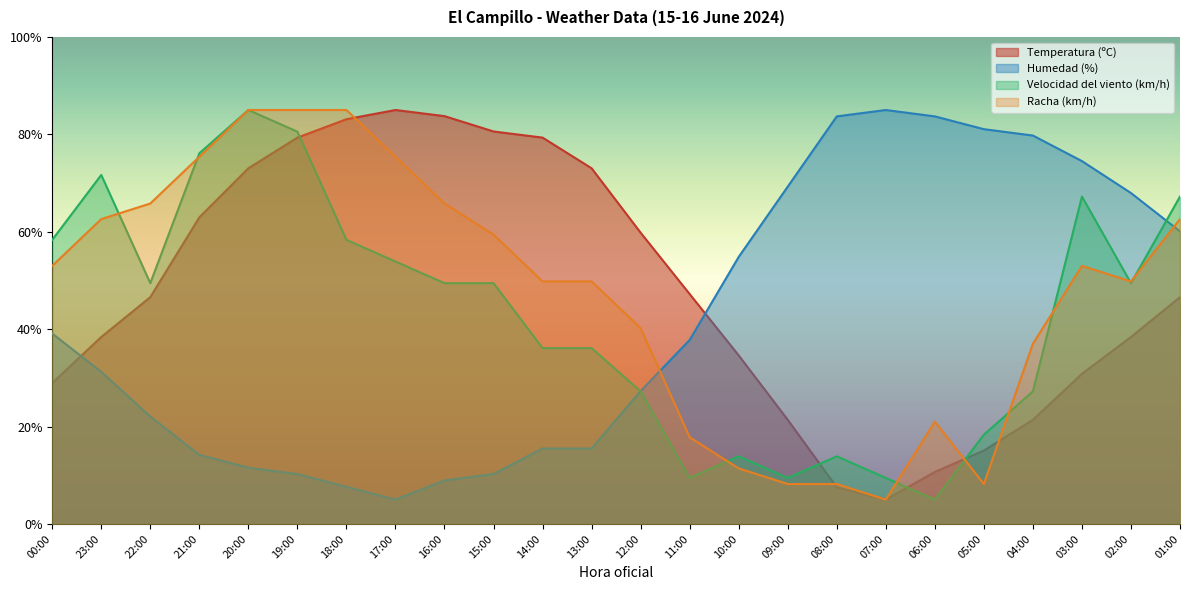

What is the maximum value for Velocidad del viento (km/h)?

85.0